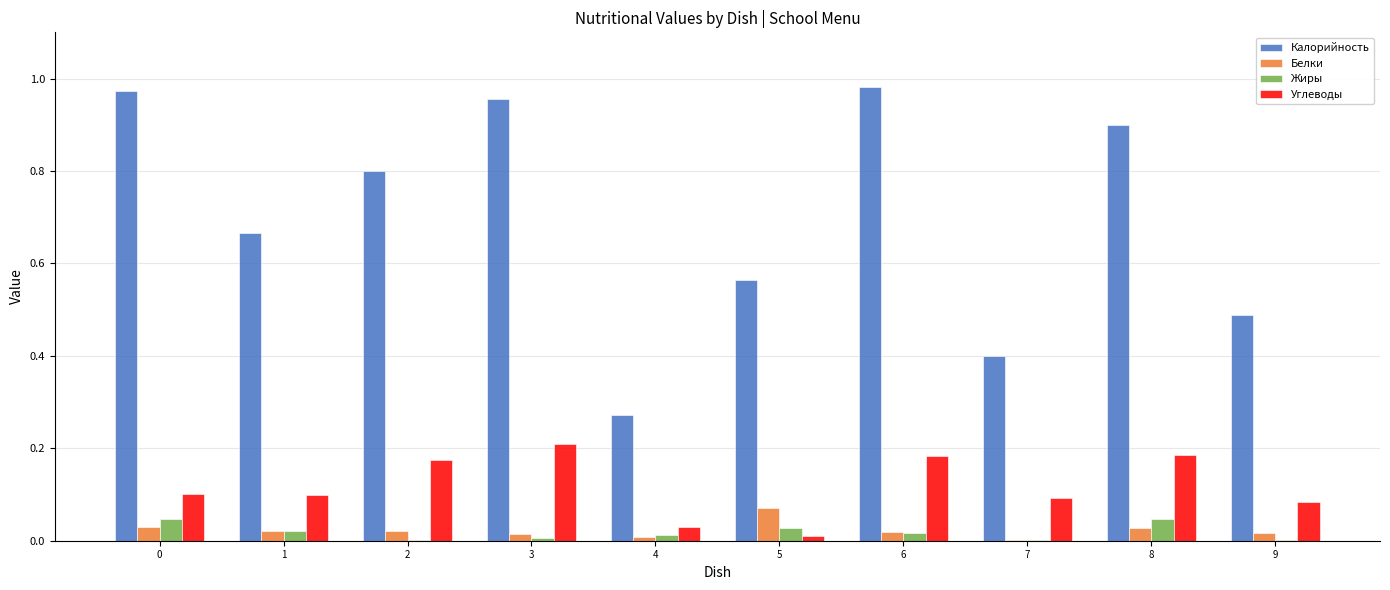

Which series has the largest range (max minus min)?

Калорийность